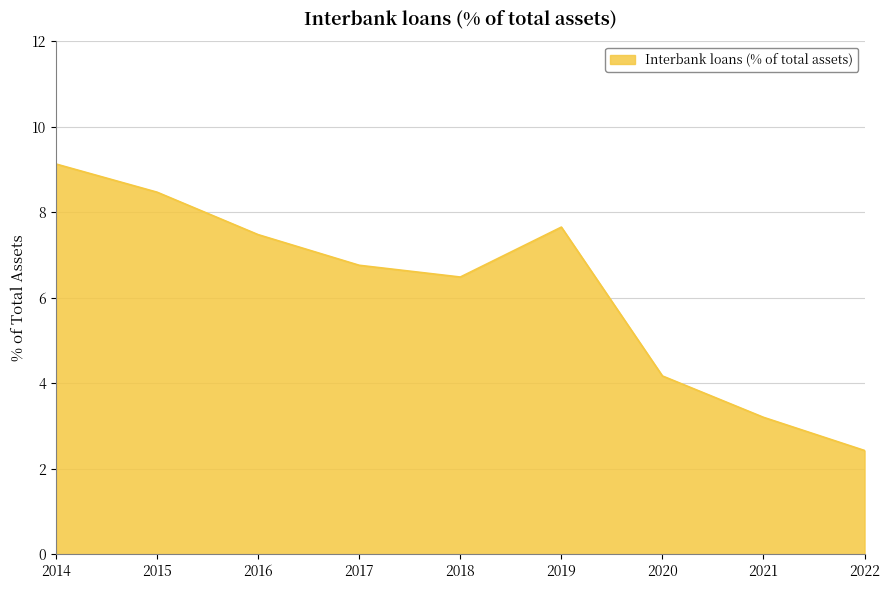

Reading left to right, extract all data points from this chart.

2014=9.1	2015=8.5	2016=7.5	2017=6.8	2018=6.5	2019=7.7	2020=4.2	2021=3.2	2022=2.4